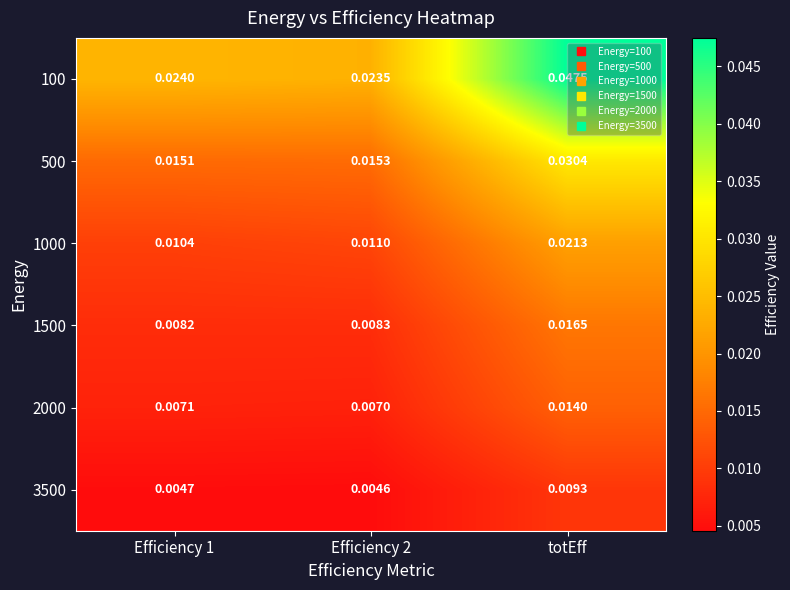

Is the value of 1500 at Efficiency 1 greater than the value of 500 at Efficiency 2?

No